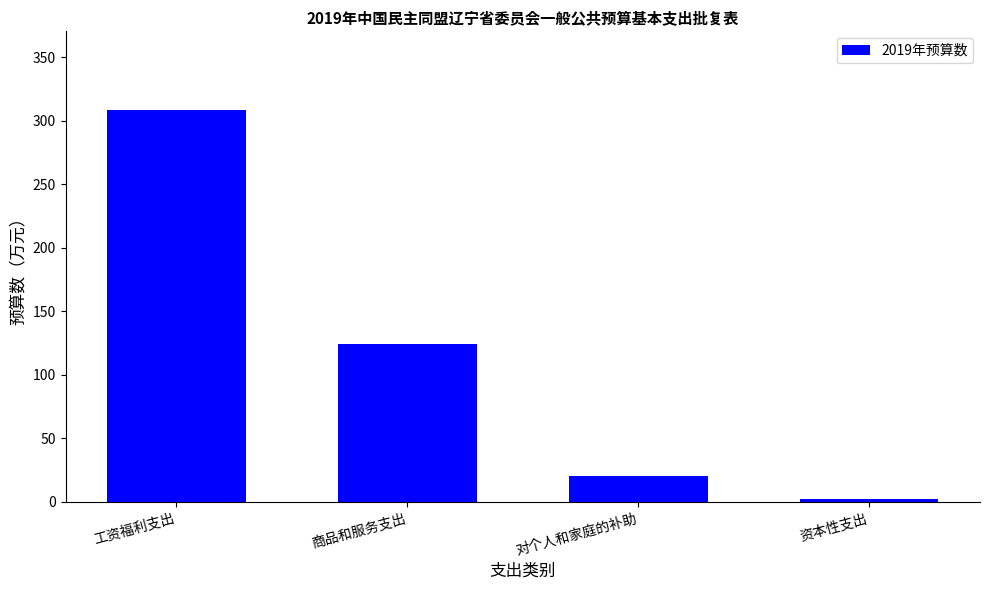

Reading left to right, extract all data points from this chart.

308.6	124.4	20.0	2.0